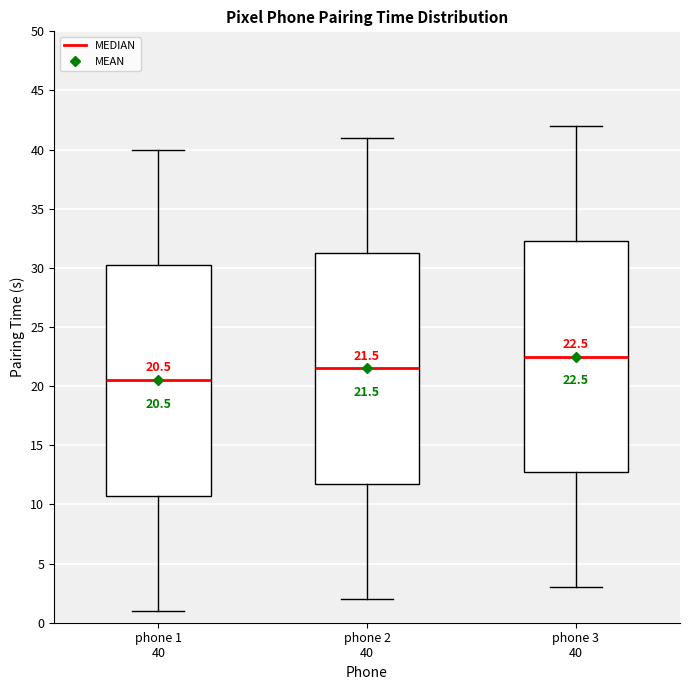

Which box has the highest median line?

phone 3 40